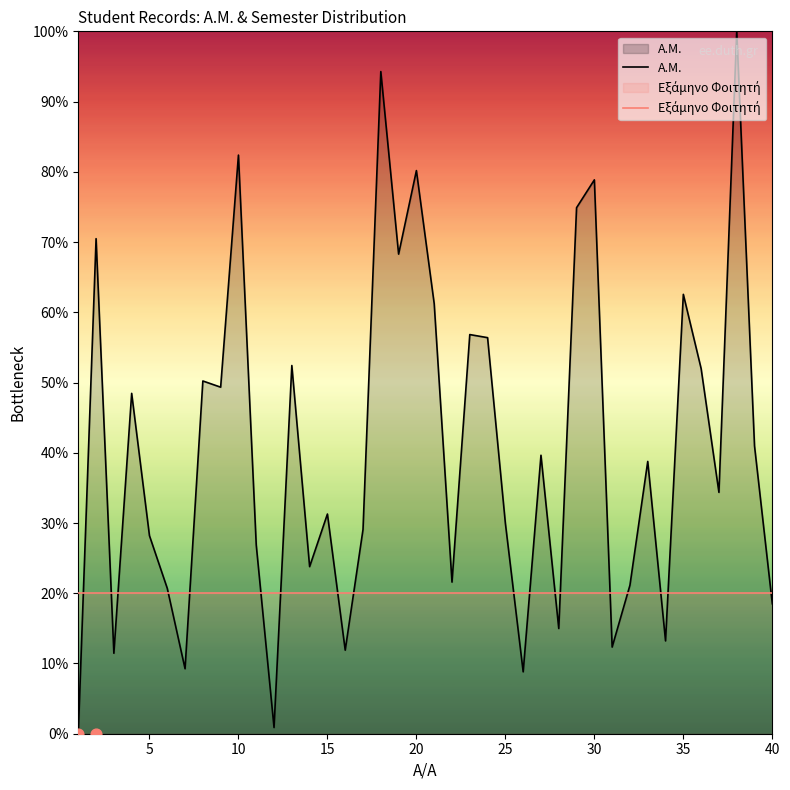

Which series has the largest total across all categories?

A.M.